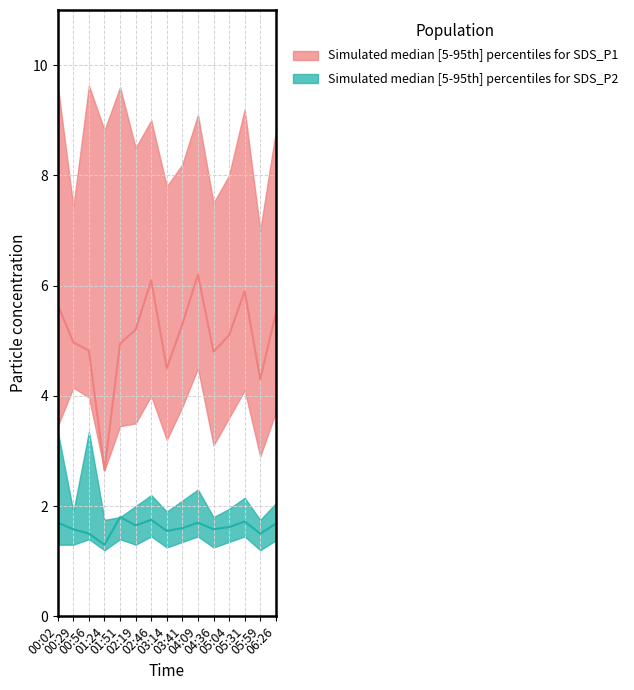

What is the label of the 6th point from the left?

02:19